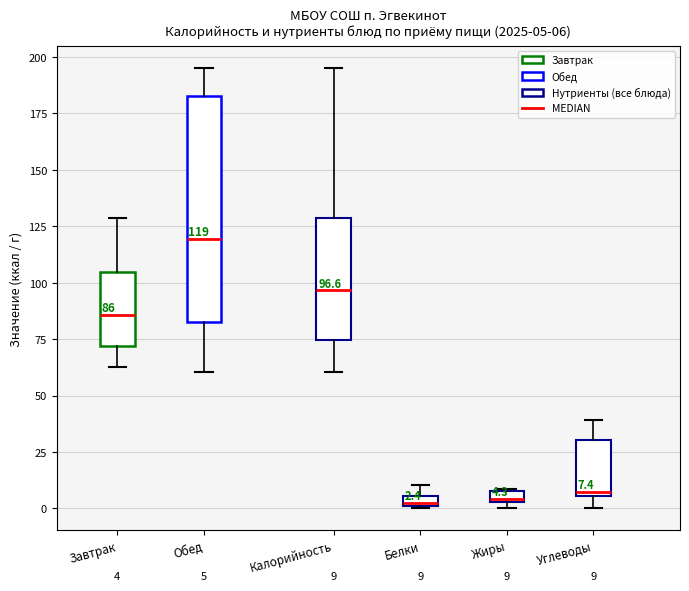

Comparing the boxes themselves (not the whiskers), which one is the tallest?

Обед